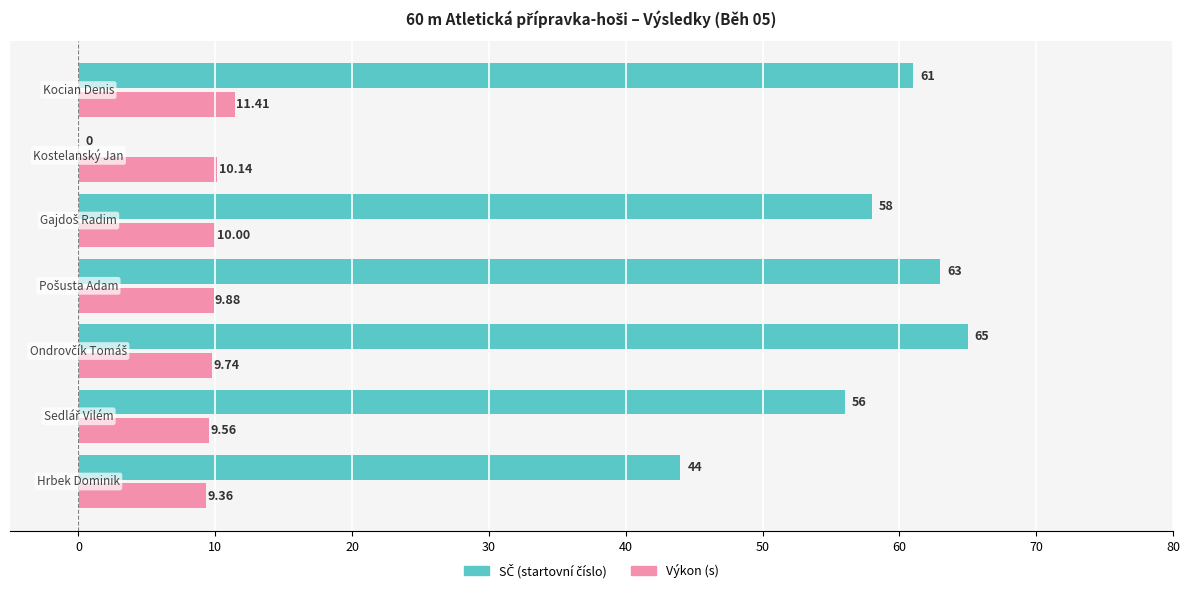

What is the difference between the maximum and minimum values in the SČ (startovní číslo) series?

65.0